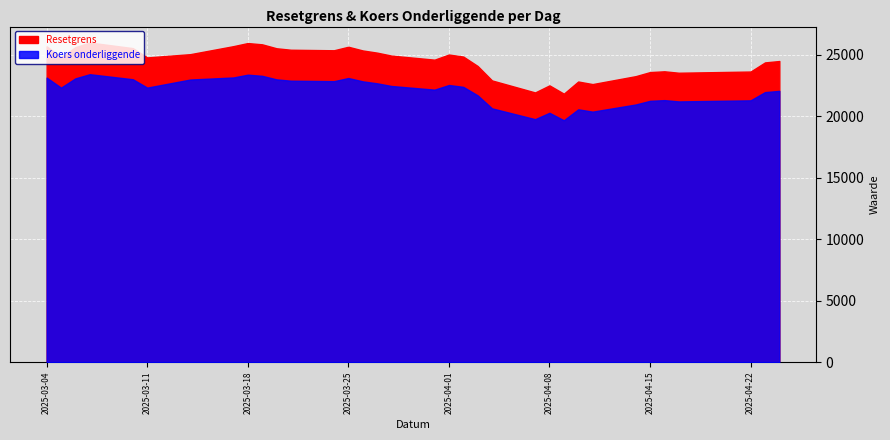

Which series changed the most between 2025-04-16 and 2025-03-04?

Resetgrens